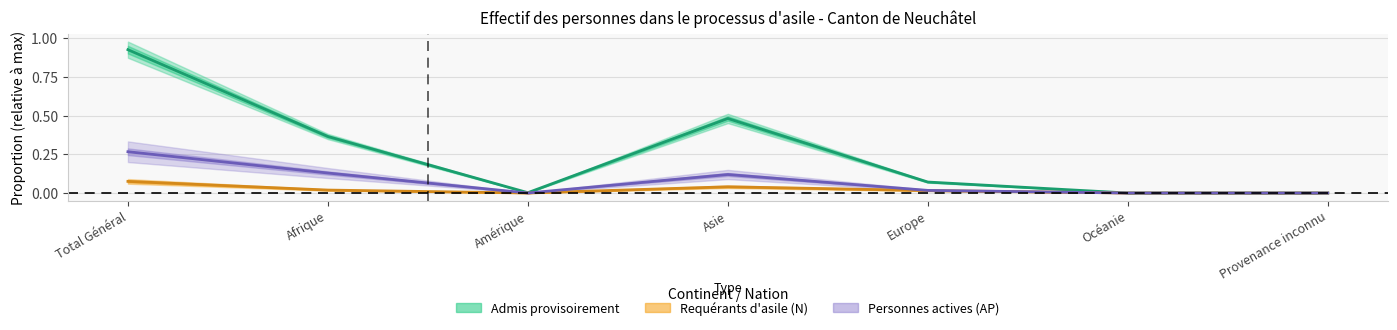

What is the maximum value shown in the chart?

0.9